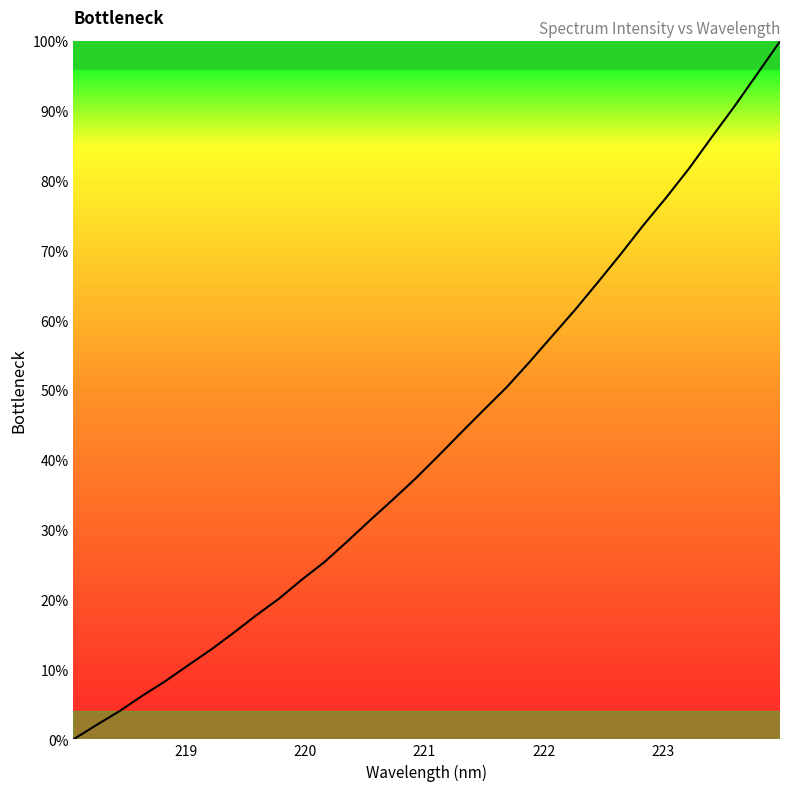

What is the greatest value displayed?

100.0